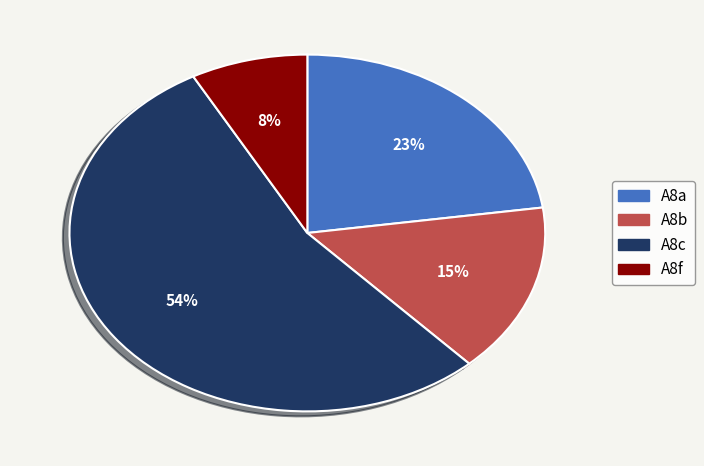

Rank the categories by value from lowest to highest.

A8f, A8b, A8a, A8c